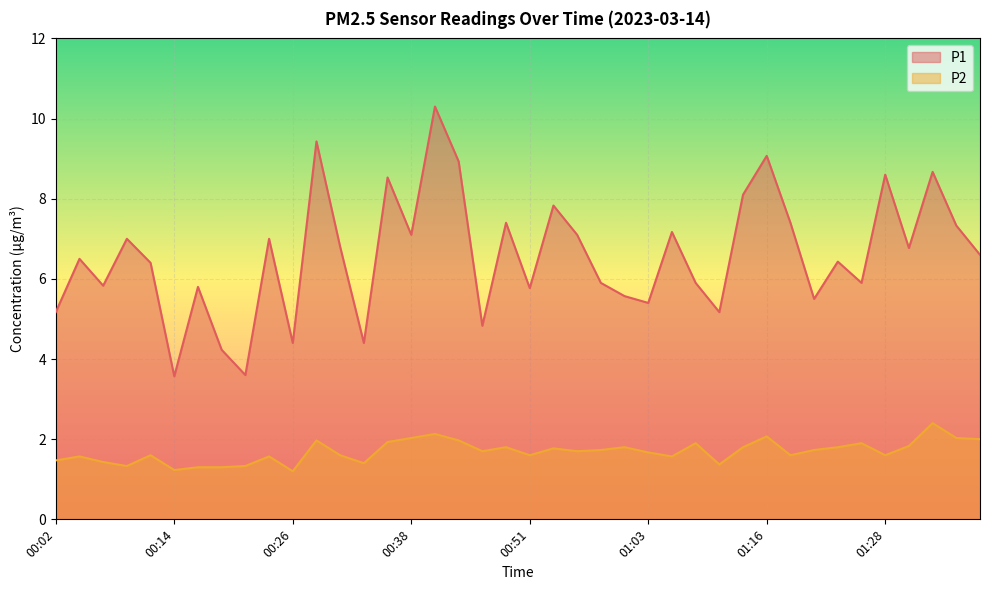

List the series in order of their overall mean, lowest first.

P2, P1